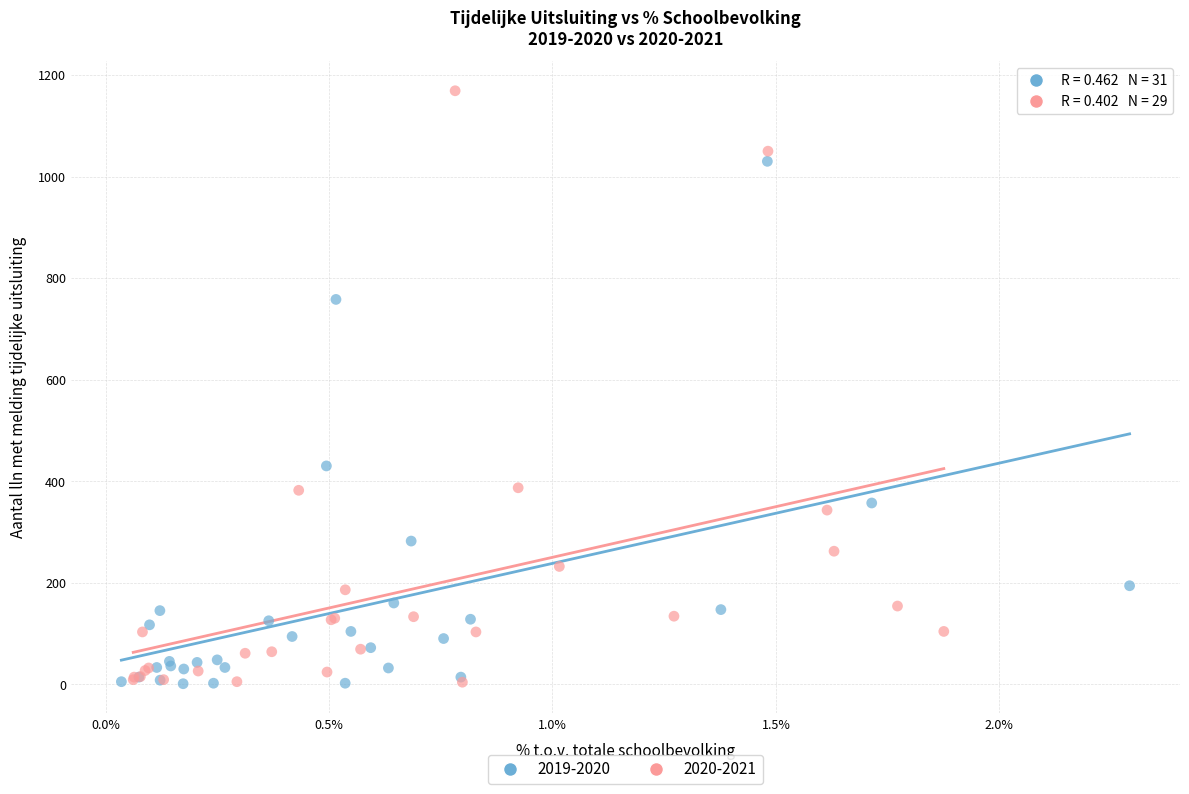

Which series has the widest spread of Y values?

2020-2021